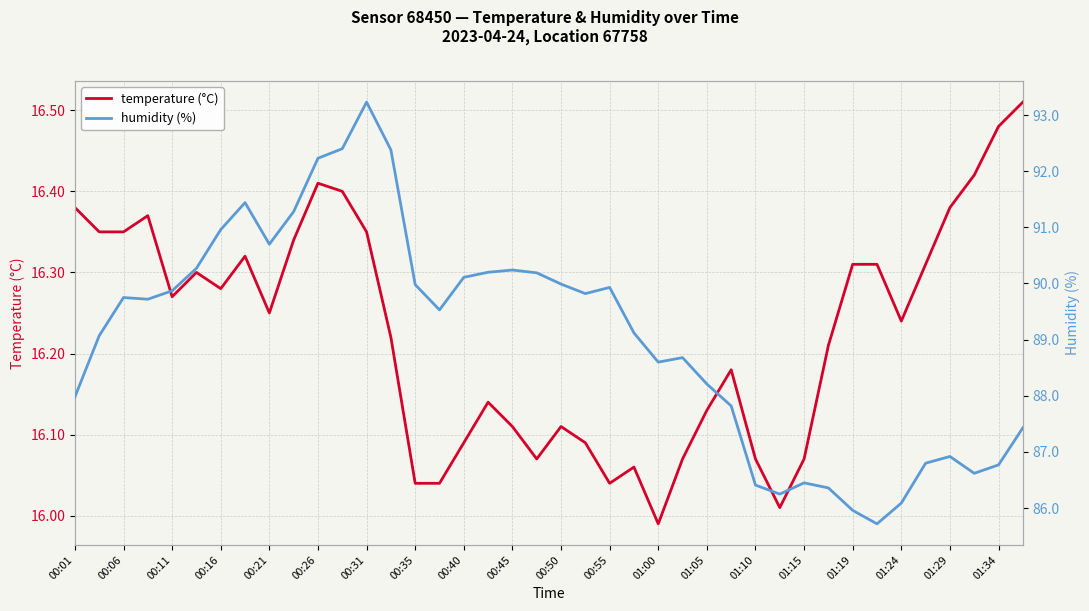

What is the highest value of the humidity (%) series?

93.2